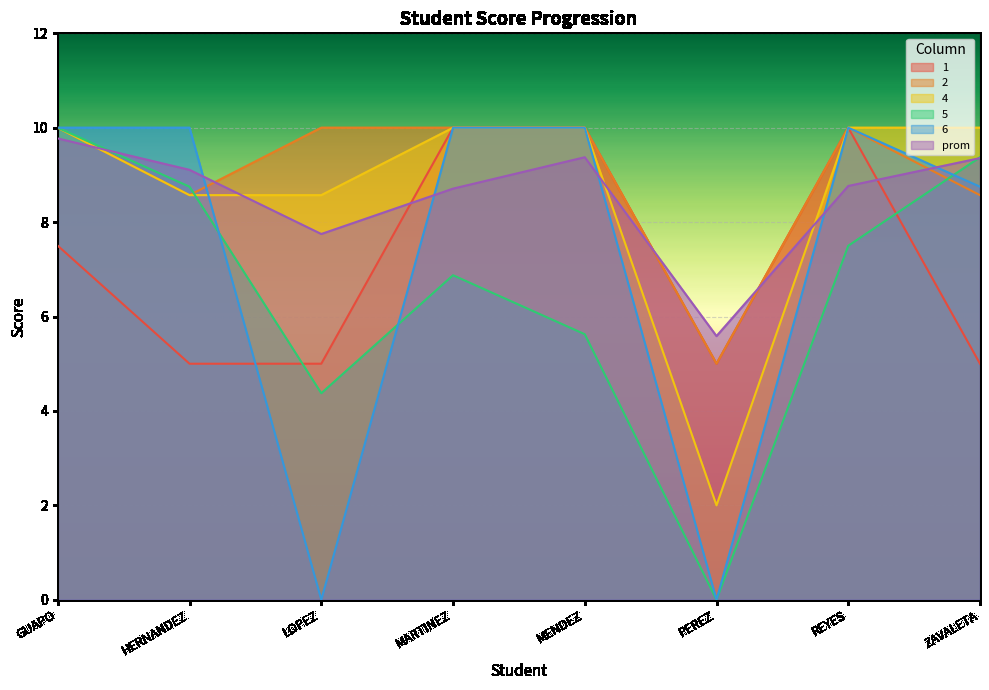

Between which two adjacent categories do 2 and prom first intersect?

GUAPO and HERNANDEZ